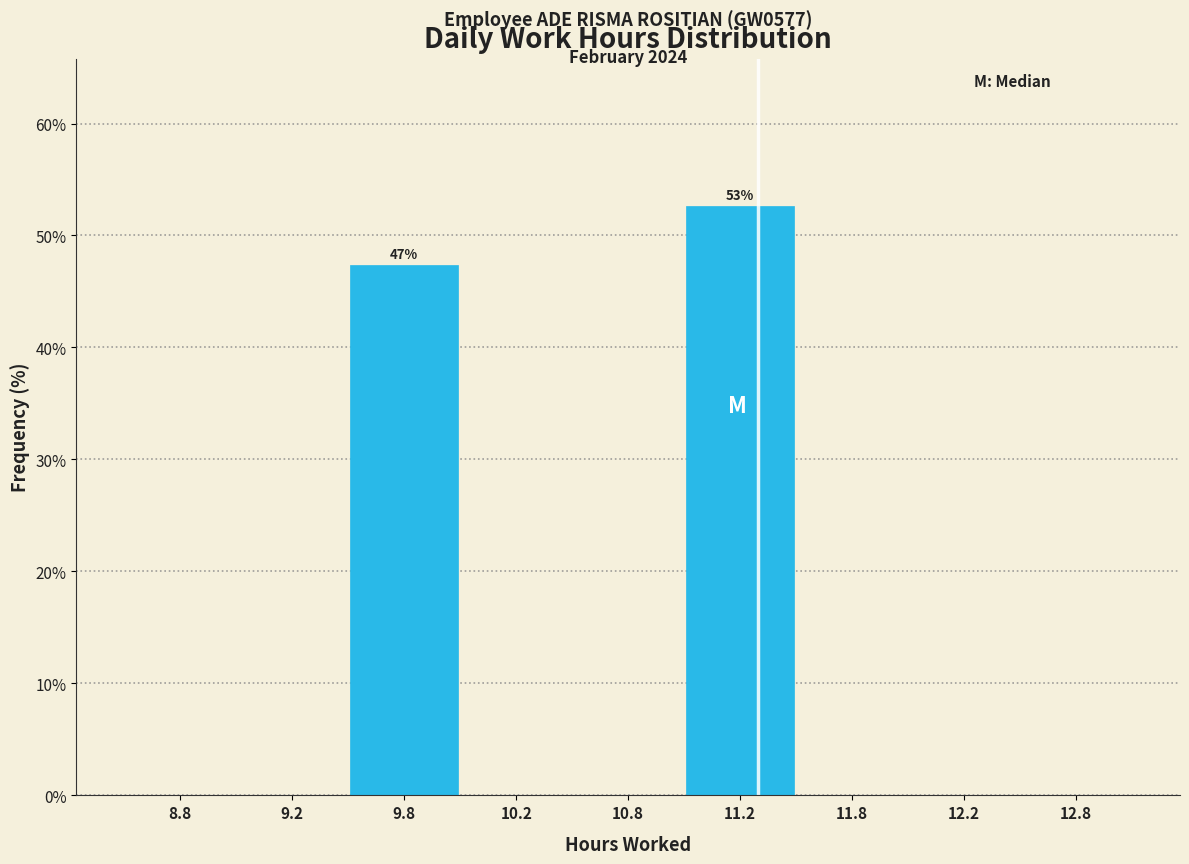

Reading right to left, what are all the values shown in this chart?

12.8=0.0	12.2=0.0	11.8=0.0	11.2=52.6	10.8=0.0	10.2=0.0	9.8=47.4	9.2=0.0	8.8=0.0